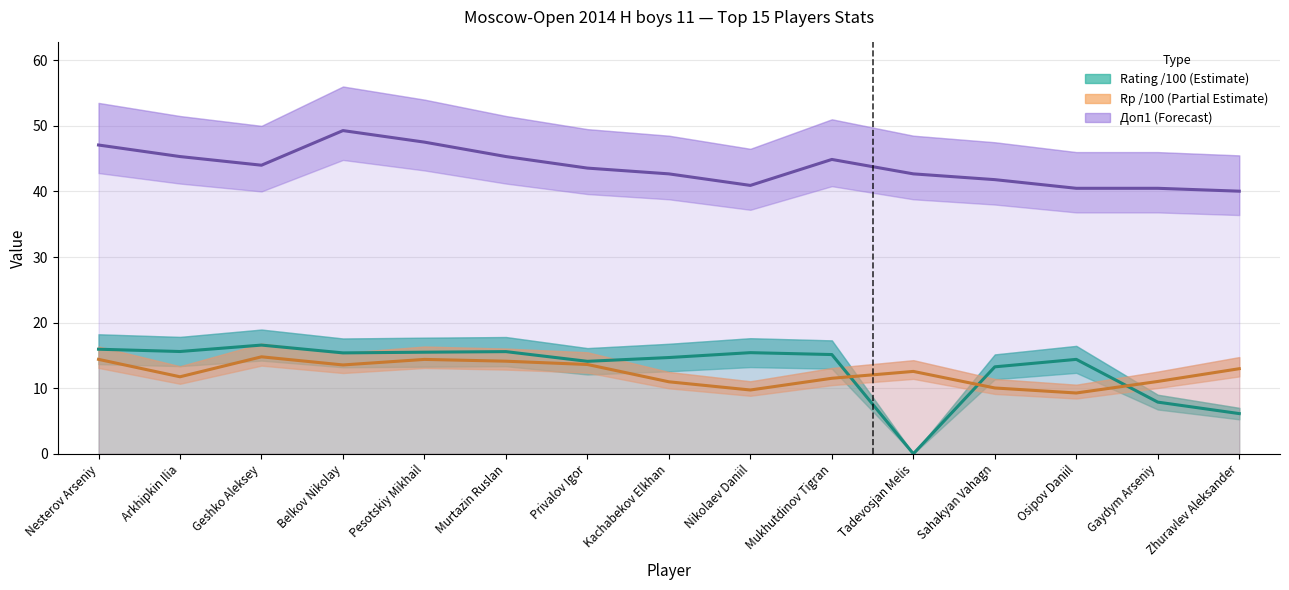

How many times do Rating and Rp cross each other?

3